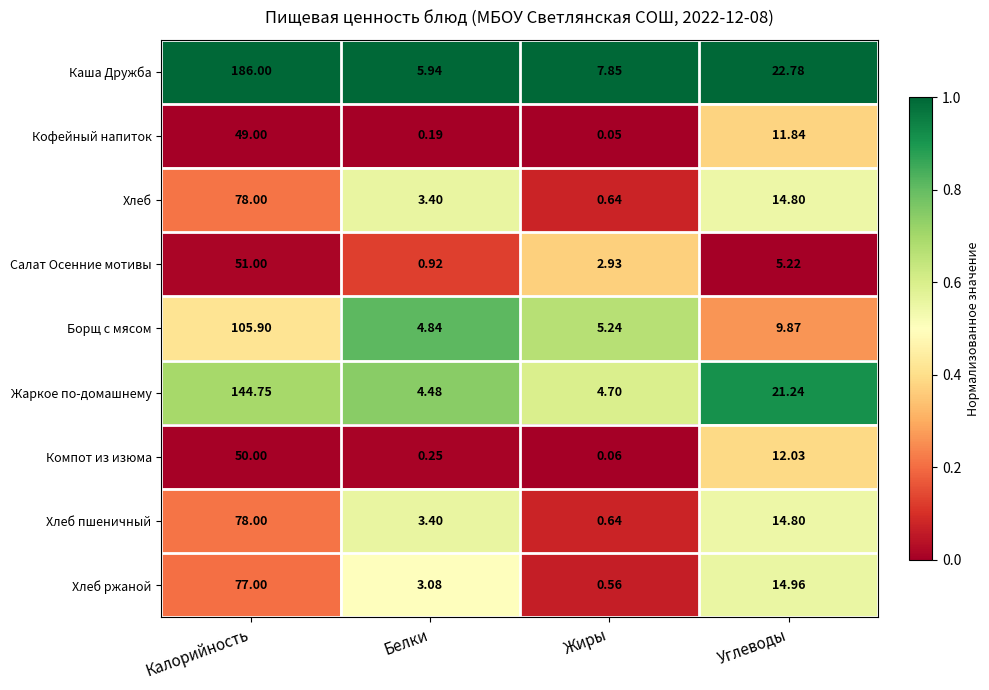

At how many categories does at least one series exceed 0?

4